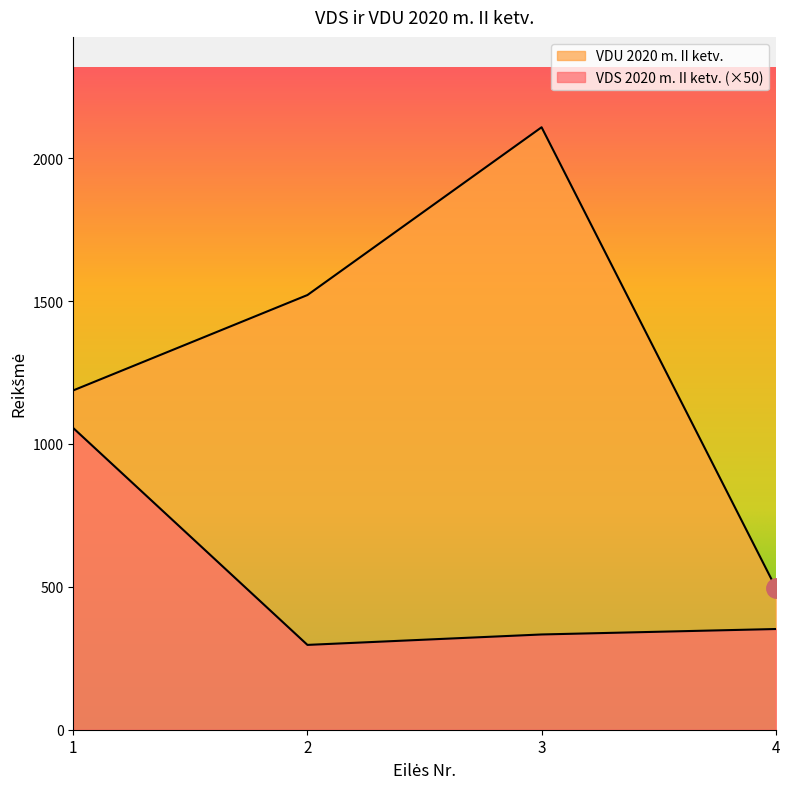

What is the total value across all series at 1?

2243.0